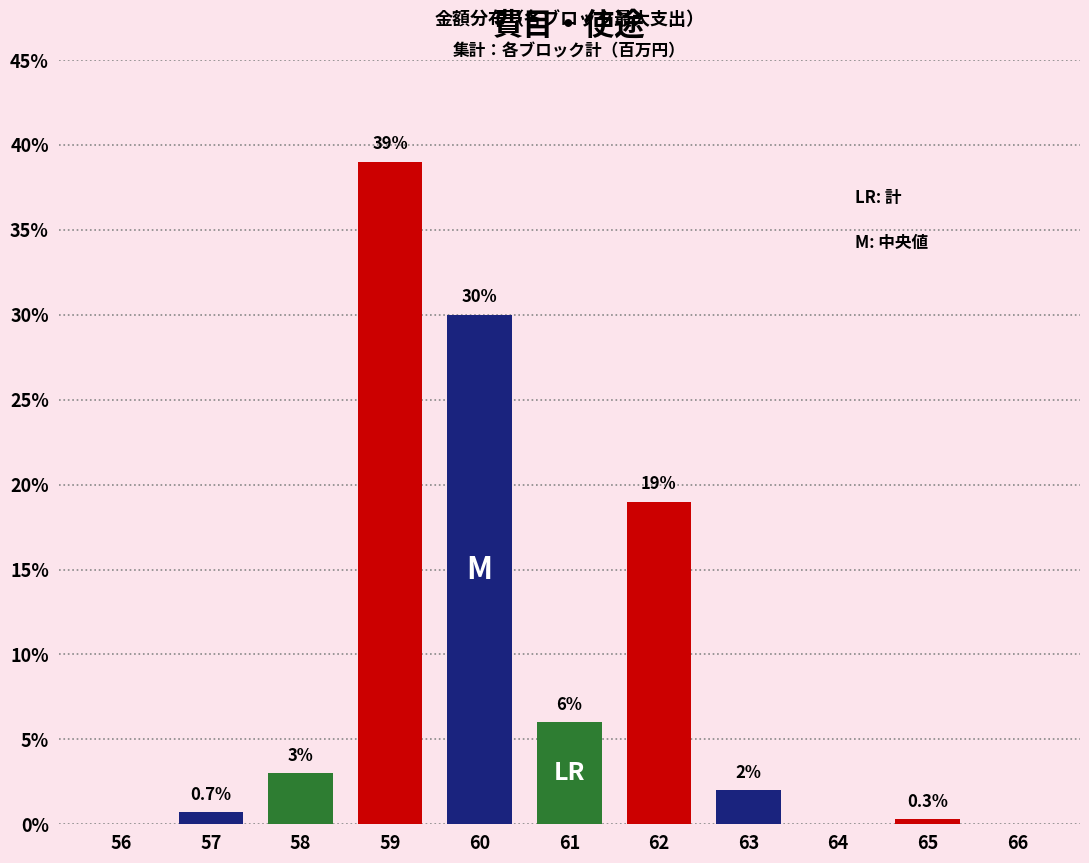

Reading left to right, extract all data points from this chart.

56=0.0	57=0.7	58=3.0	59=39.0	60=30.0	61=6.0	62=19.0	63=2.0	64=0.0	65=0.3	66=0.0